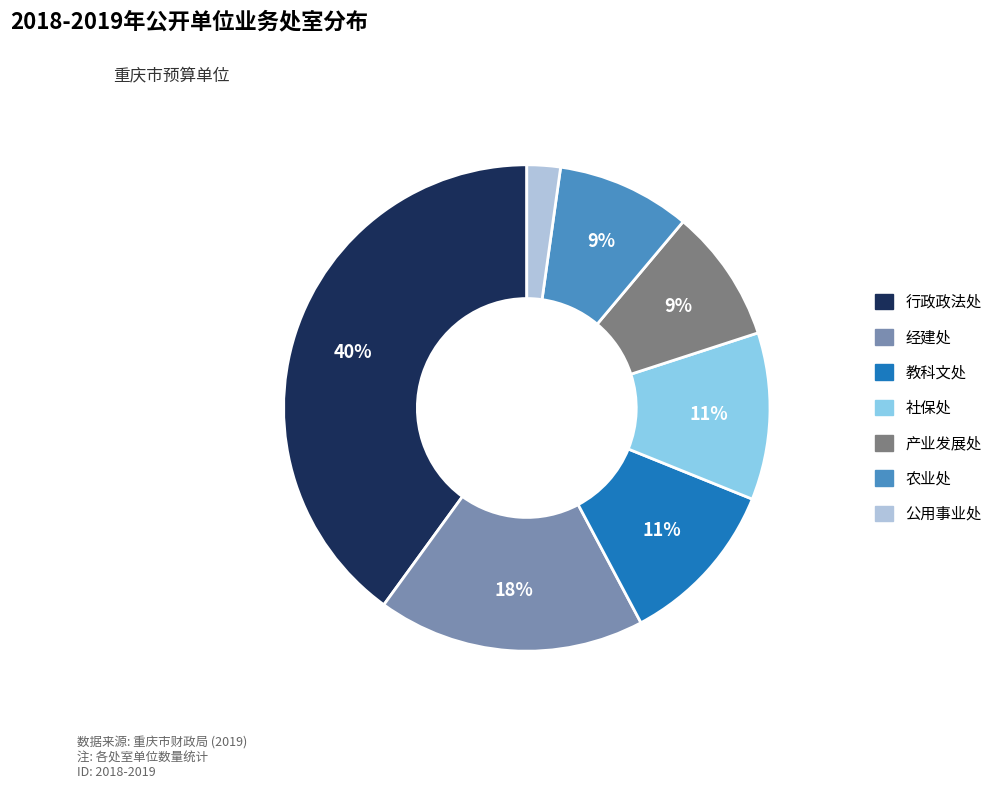

To the nearest percent, what is the average slice percentage?

14%